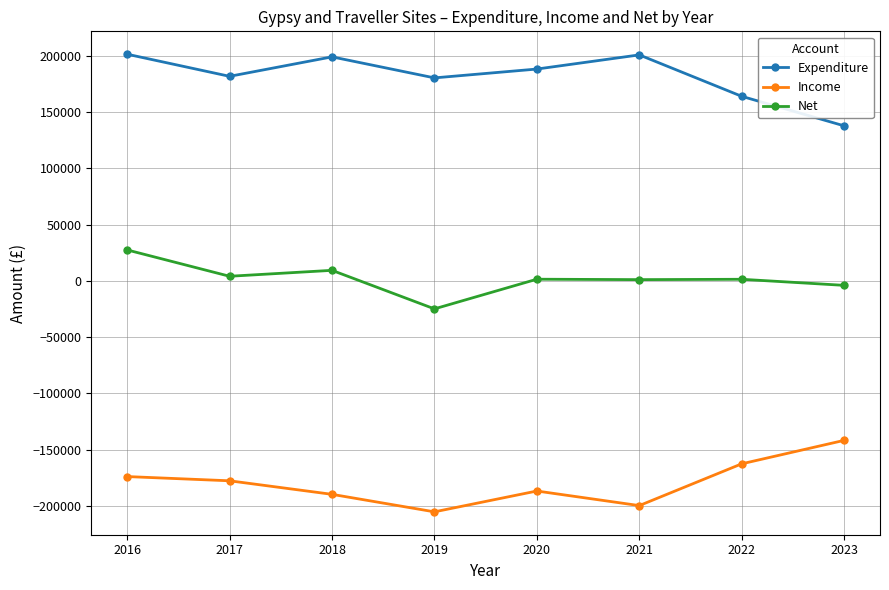

What is the difference between the maximum and minimum values in the Net series?

52374.4